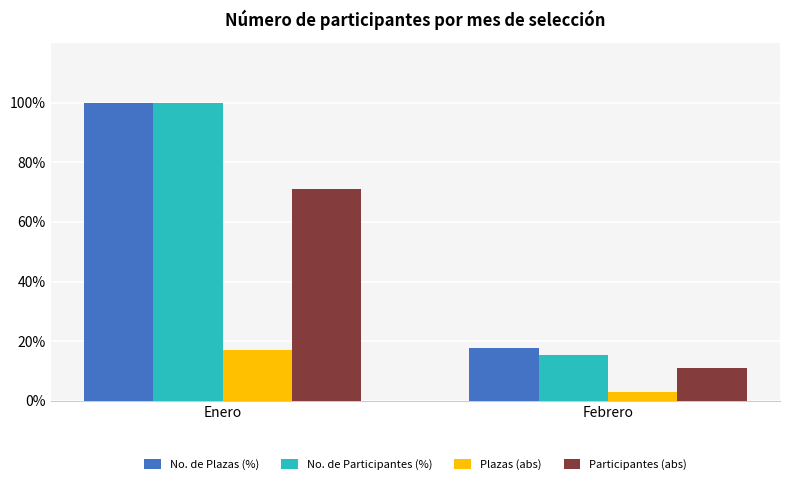

Reading left to right, extract all data points from this chart.

No. de Plazas (%): 100.0	17.6
No. de Participantes (%): 100.0	15.5
Plazas (abs): 17.0	3.0
Participantes (abs): 71.0	11.0